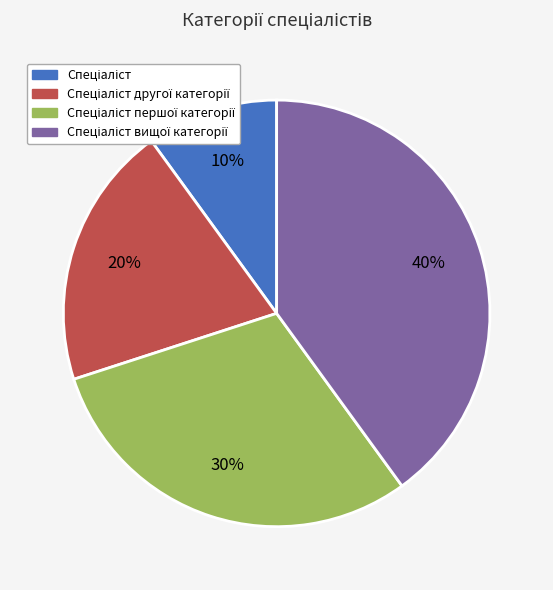

To the nearest percent, what is the difference between the largest and smallest slice percentages?

30%